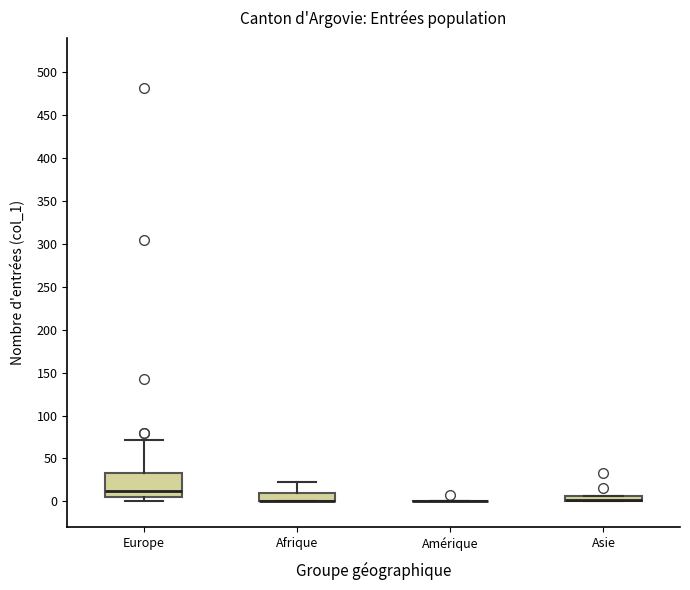

Comparing the boxes themselves (not the whiskers), which one is the tallest?

Europe